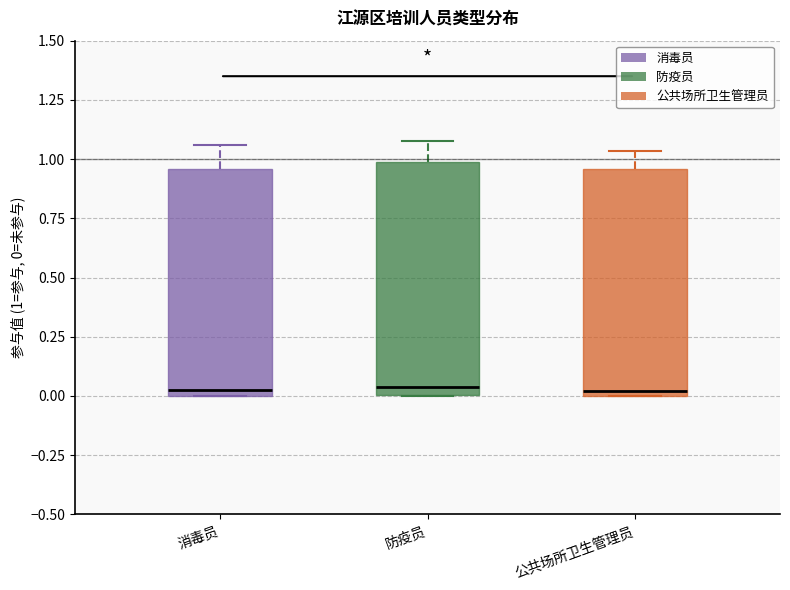

Where does the upper whisker of the box for 公共场所卫生管理员 end on the y-axis? The values are not printed on the chart, so give them approximately, as read against the axis.

1.05